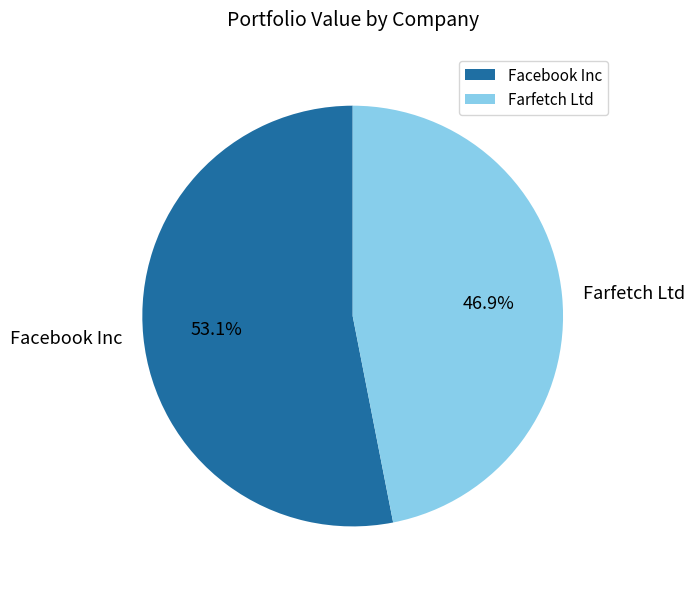

Is the sum of Facebook Inc and Farfetch Ltd greater than half?

Yes